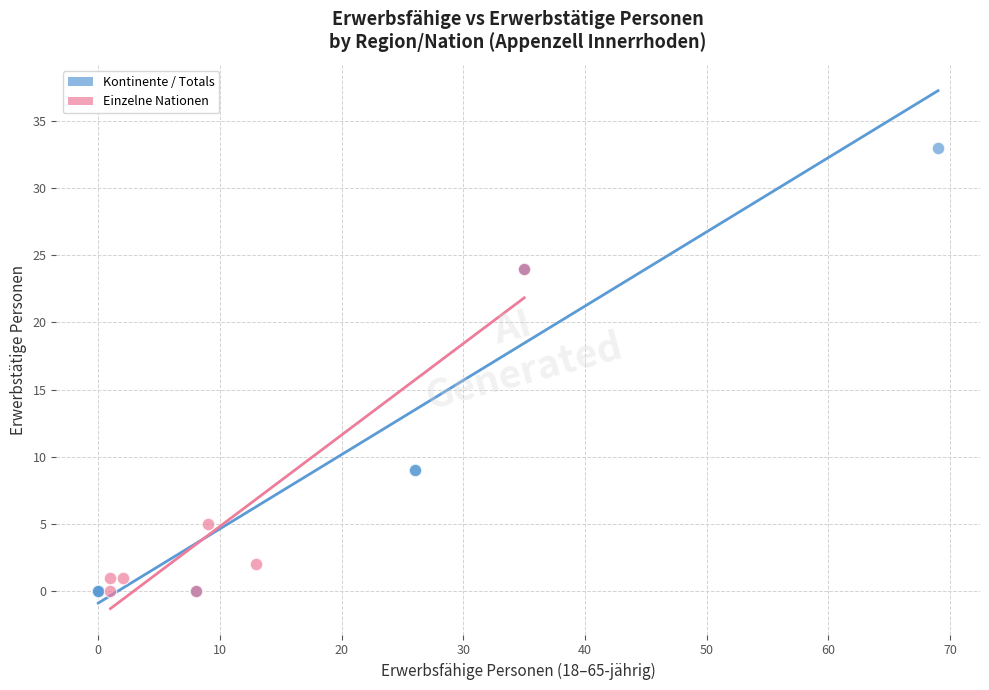

Which series reaches the maximum Y coordinate?

Kontinente / Totals